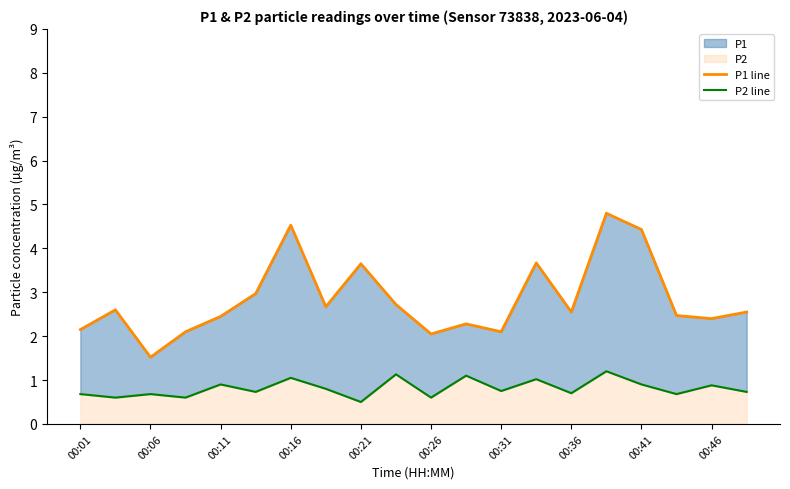

True or false: P1 line and P2 line cross at least once.

False